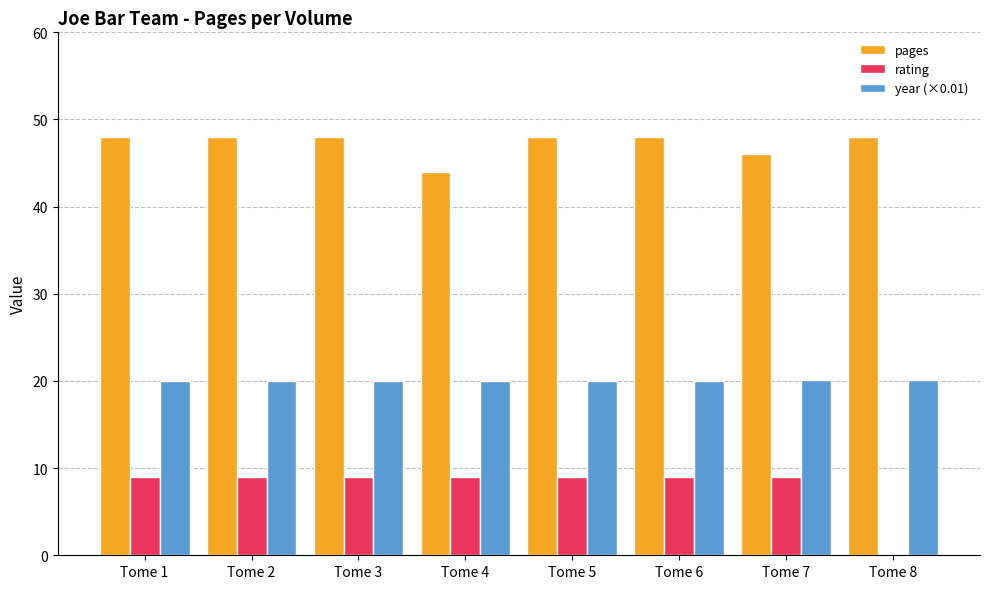

Which series has the largest total across all categories?

pages